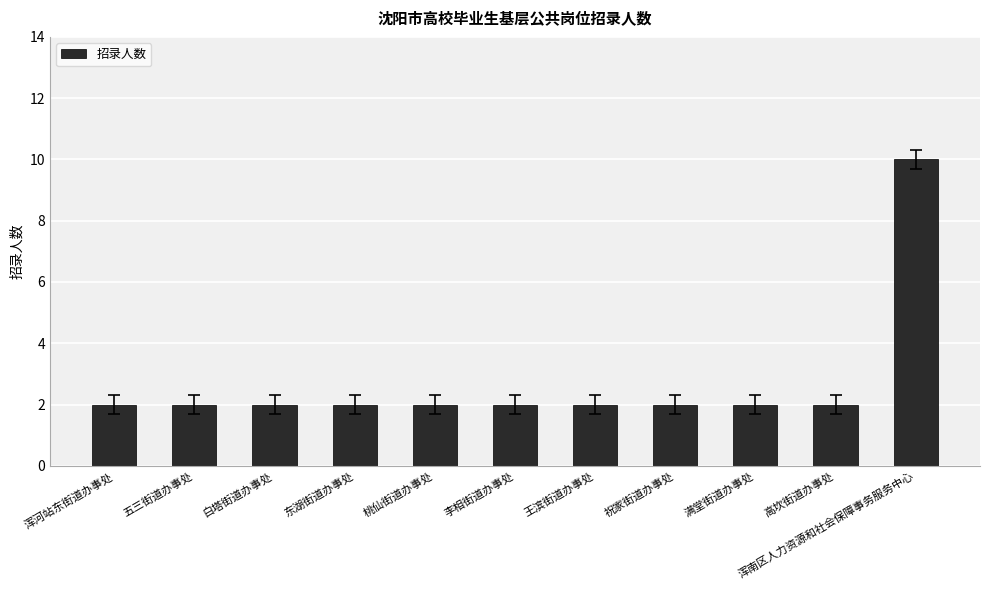

What is the label of the 10th bar from the left?

高坎街道办事处